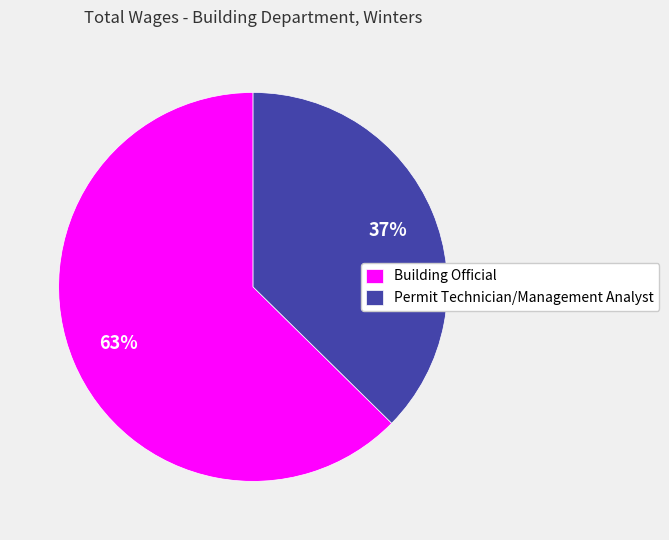

What is the largest slice in the pie chart?

Building Official